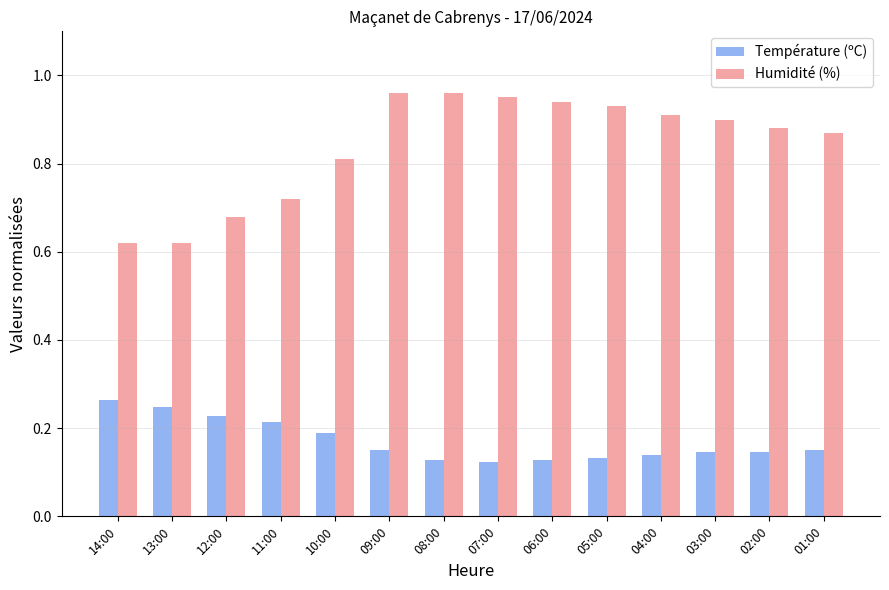

At how many categories does at least one series exceed 0?

14